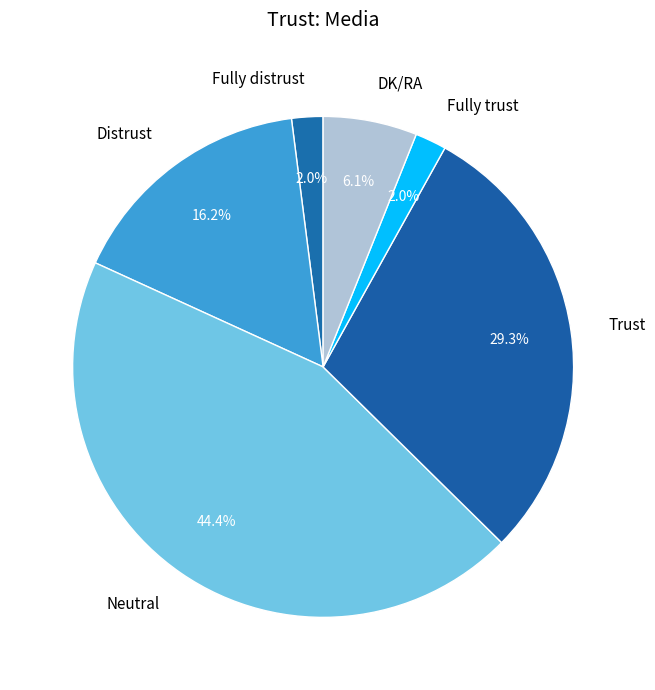

What is the largest slice in the pie chart?

Neutral